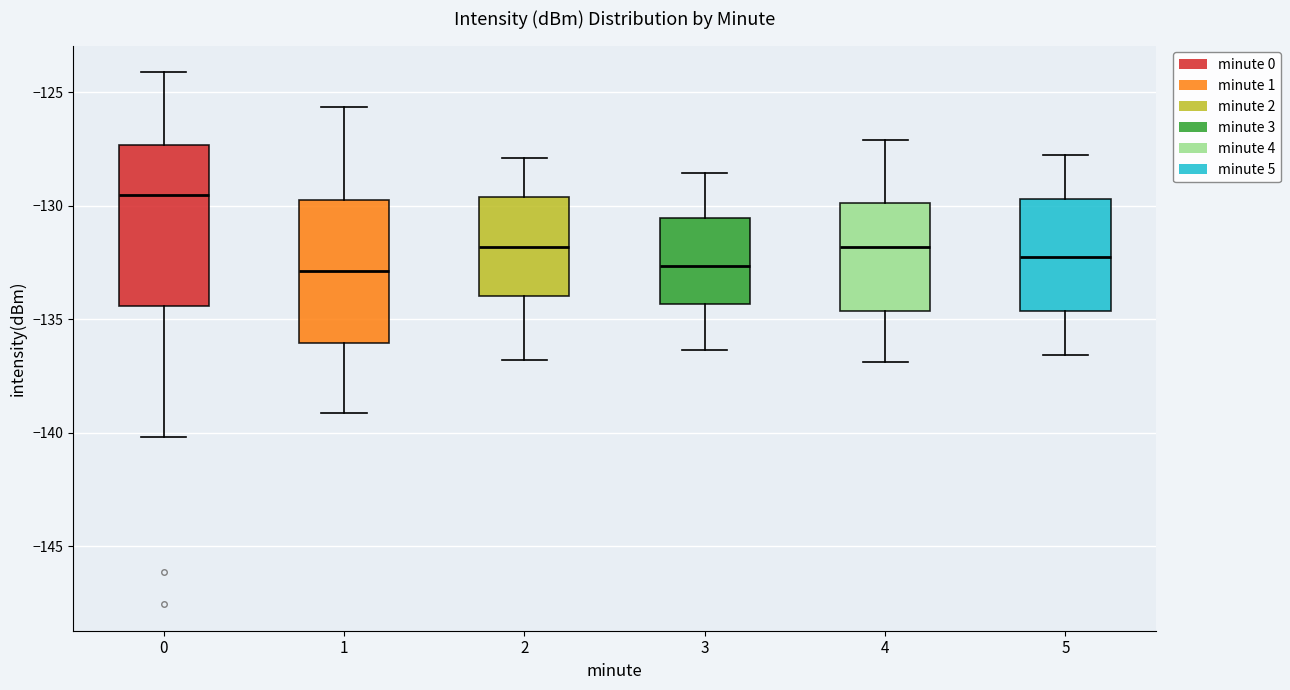

Reading left to right, read every box against the y-axis: the position of its median line, the range the box covers, and the ends of its whiskers. The values are not printed on the chart, so give them approximately, as read against the axis.

0: median -129.5, box -134.5 to -127.5, whiskers -140.0 to -124.0
1: median -133.0, box -136.0 to -130.0, whiskers -139.0 to -125.5
2: median -132.0, box -134.0 to -129.5, whiskers -137.0 to -128.0
3: median -132.5, box -134.5 to -130.5, whiskers -136.5 to -128.5
4: median -132.0, box -134.5 to -130.0, whiskers -137.0 to -127.0
5: median -132.5, box -134.5 to -129.5, whiskers -136.5 to -128.0